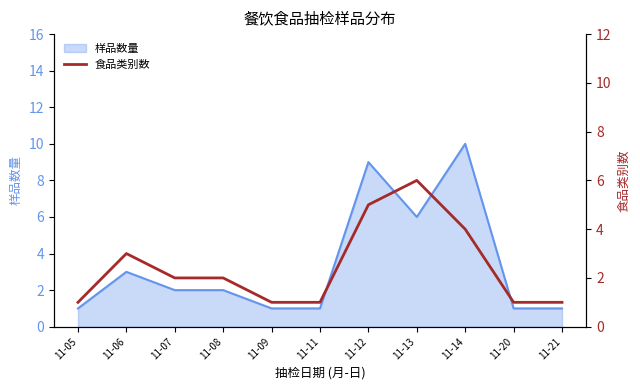

How many data points does each series have?

11